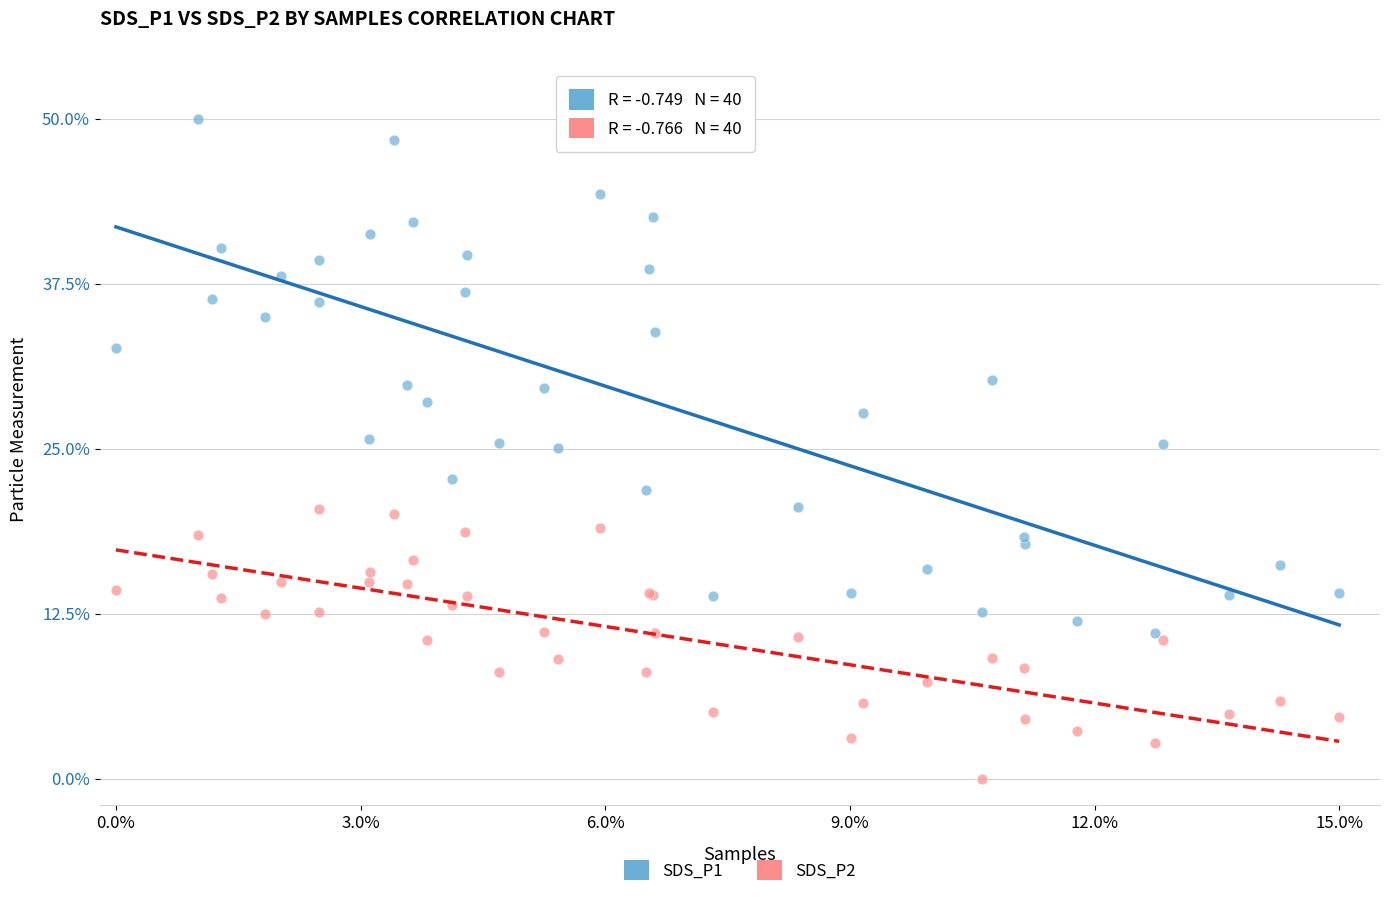

Which series has the widest spread of Y values?

SDS_P1